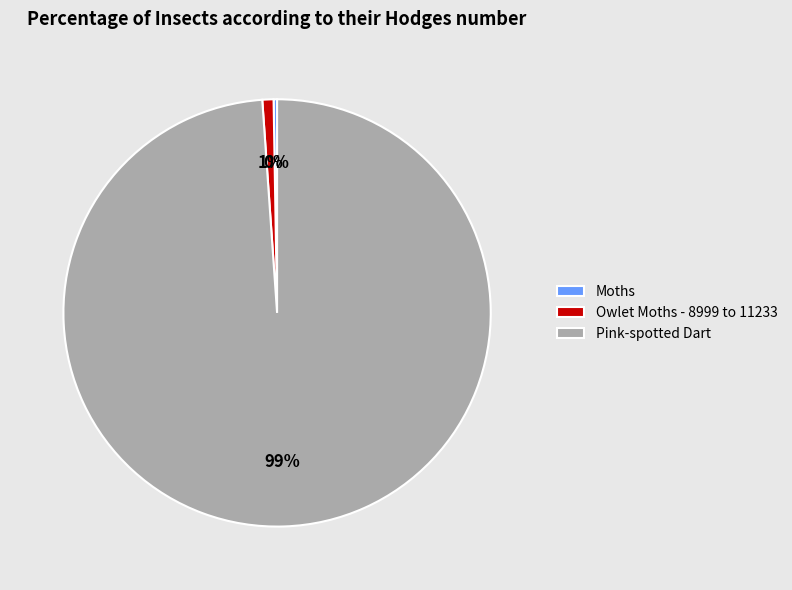

To the nearest percent, what is the difference between the largest and smallest slice percentages?

99%